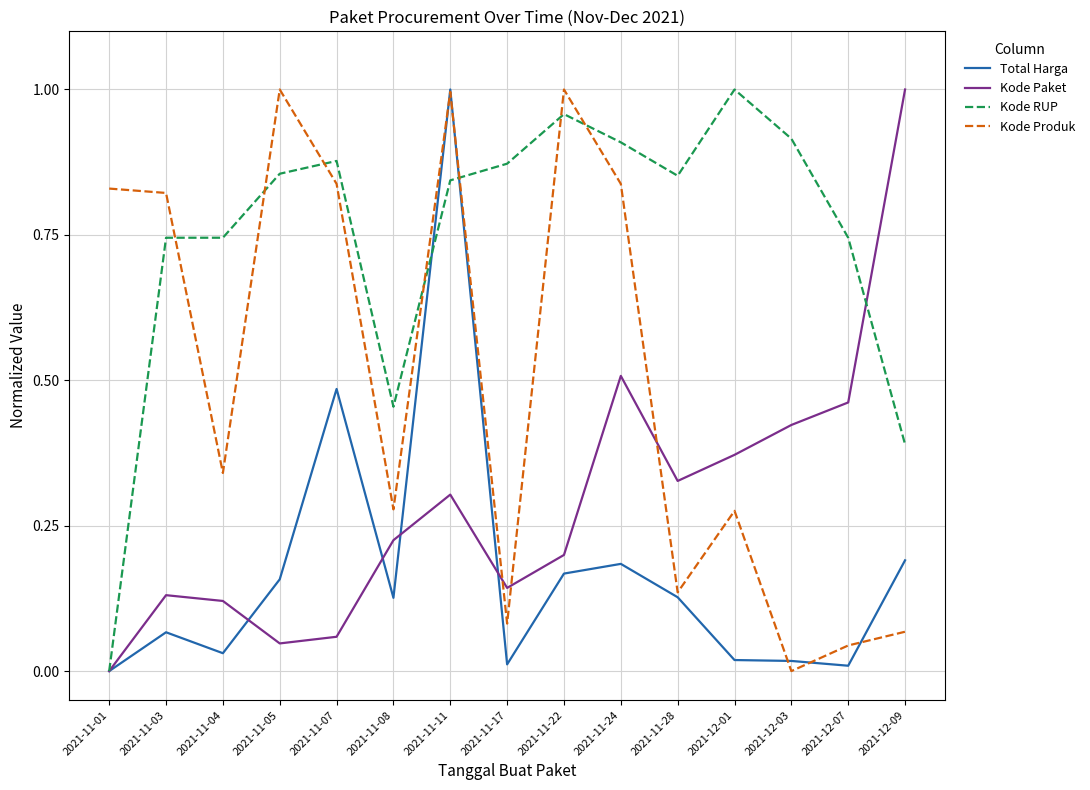

Rank the series by their average value, from highest to lowest.

Kode RUP, Kode Produk, Kode Paket, Total Harga